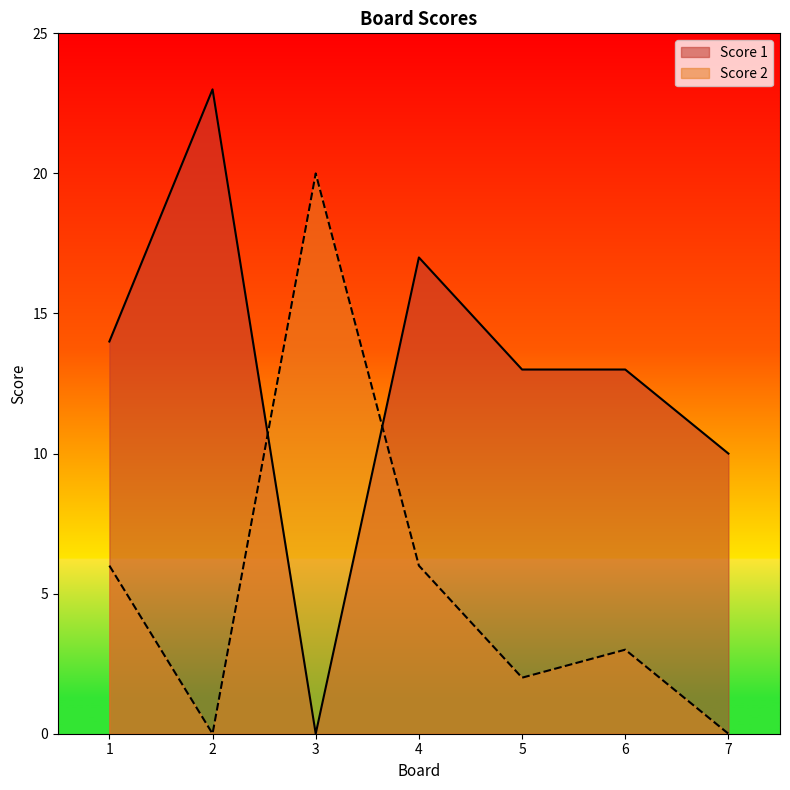

Rank the categories by Score 2 value from lowest to highest.

2, 7, 5, 6, 1, 4, 3